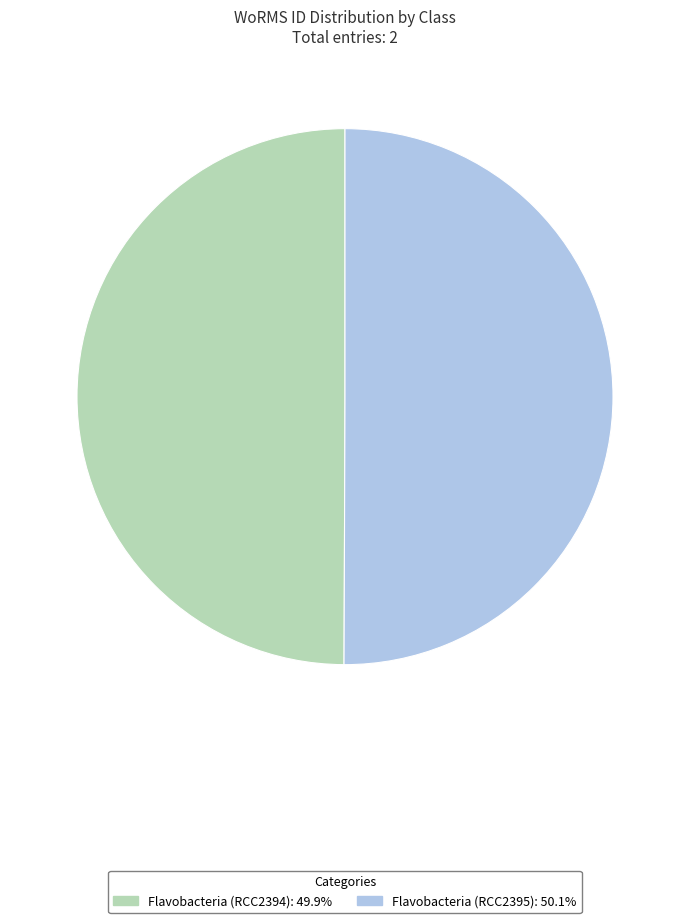

Combined, do Flavobacteria (RCC2394) and Flavobacteria (RCC2395) account for over 50%?

Yes